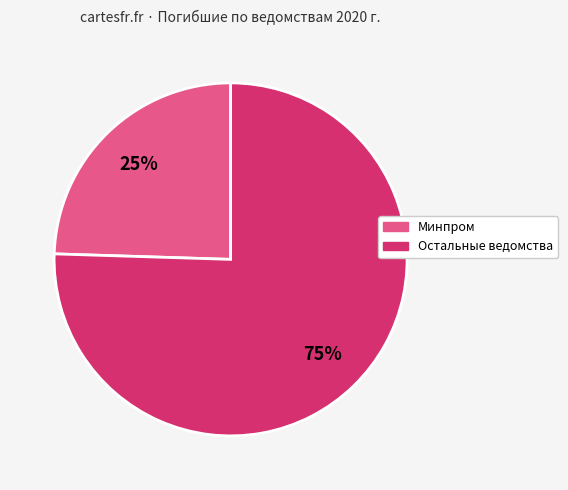

To the nearest percent, what is the average slice percentage?

50%